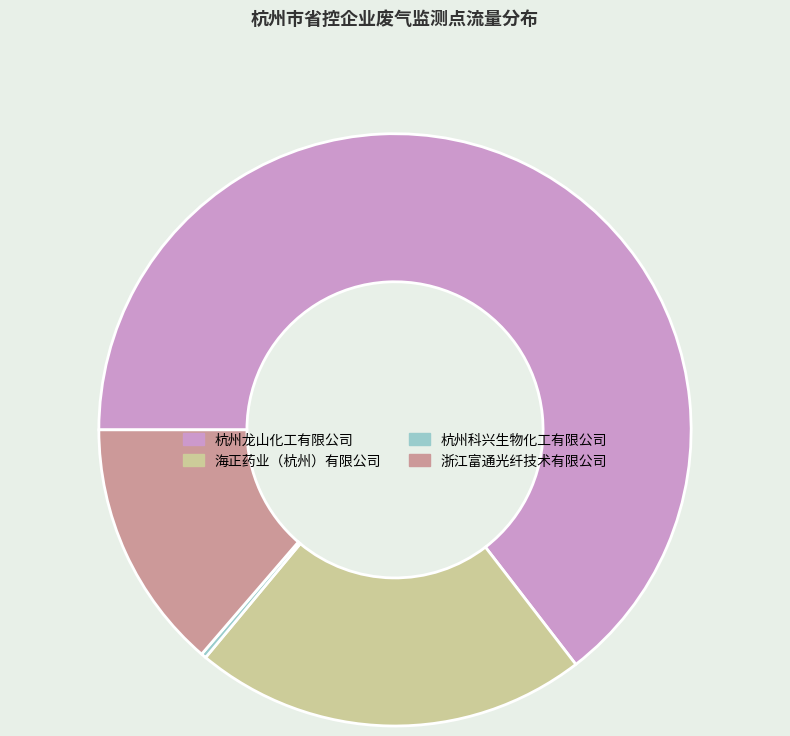

Is it true that 浙江富通光纤技术有限公司 is 3% of the pie?

False